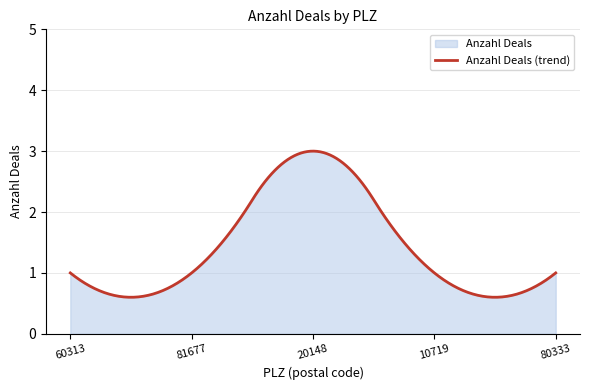

List the labels in order of value, smallest first.

60313, 81677, 10719, 80333, 20148